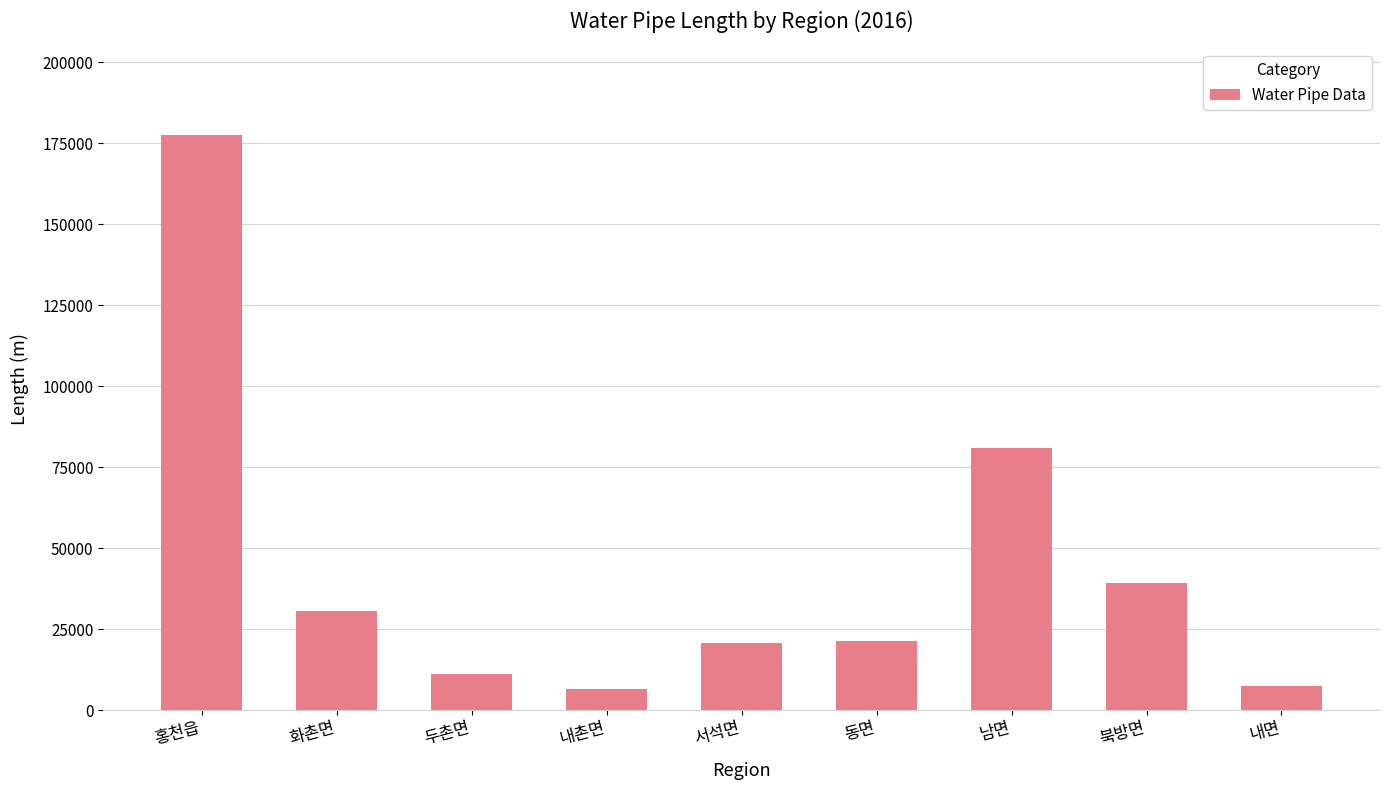

Between 홍천읍 and 내면, which is larger?

홍천읍